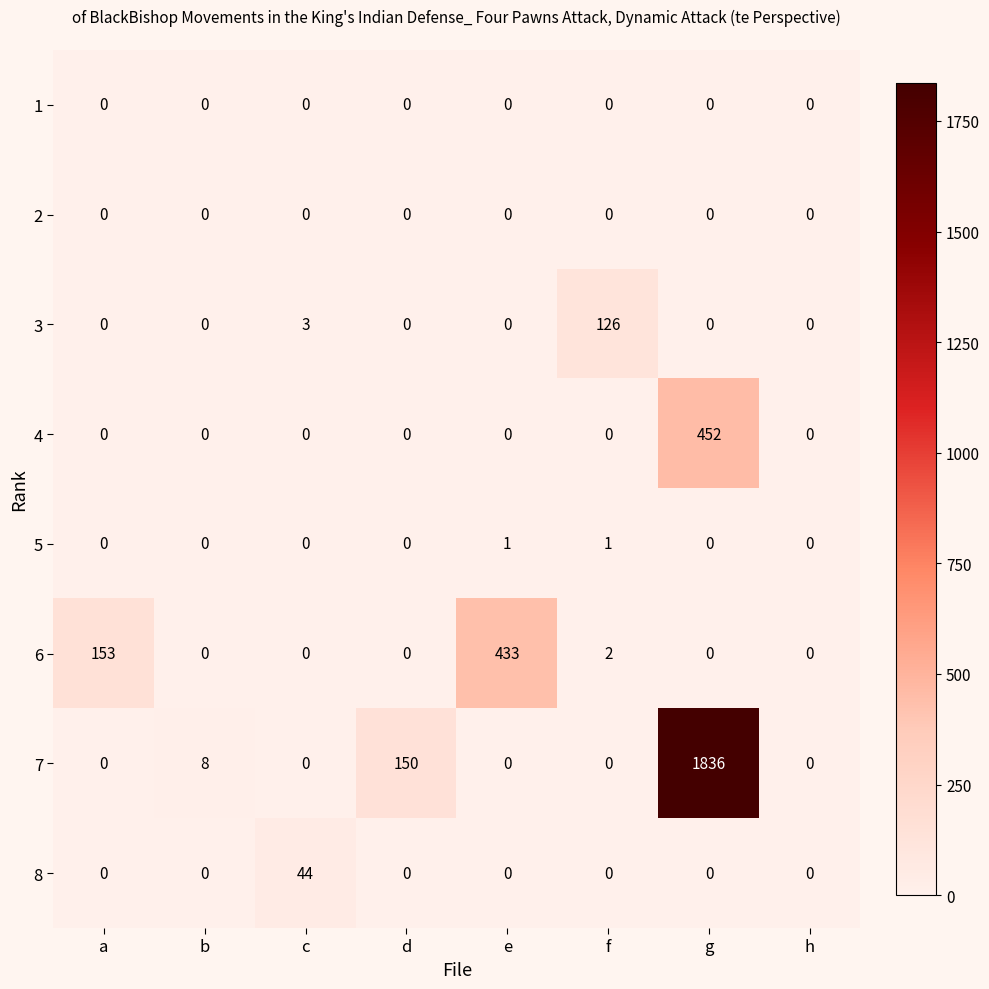

Which series has the largest total across all categories?

7